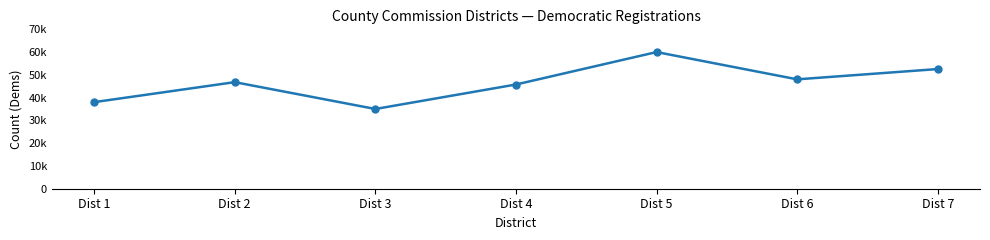

Does the chart have visible grid lines?

No